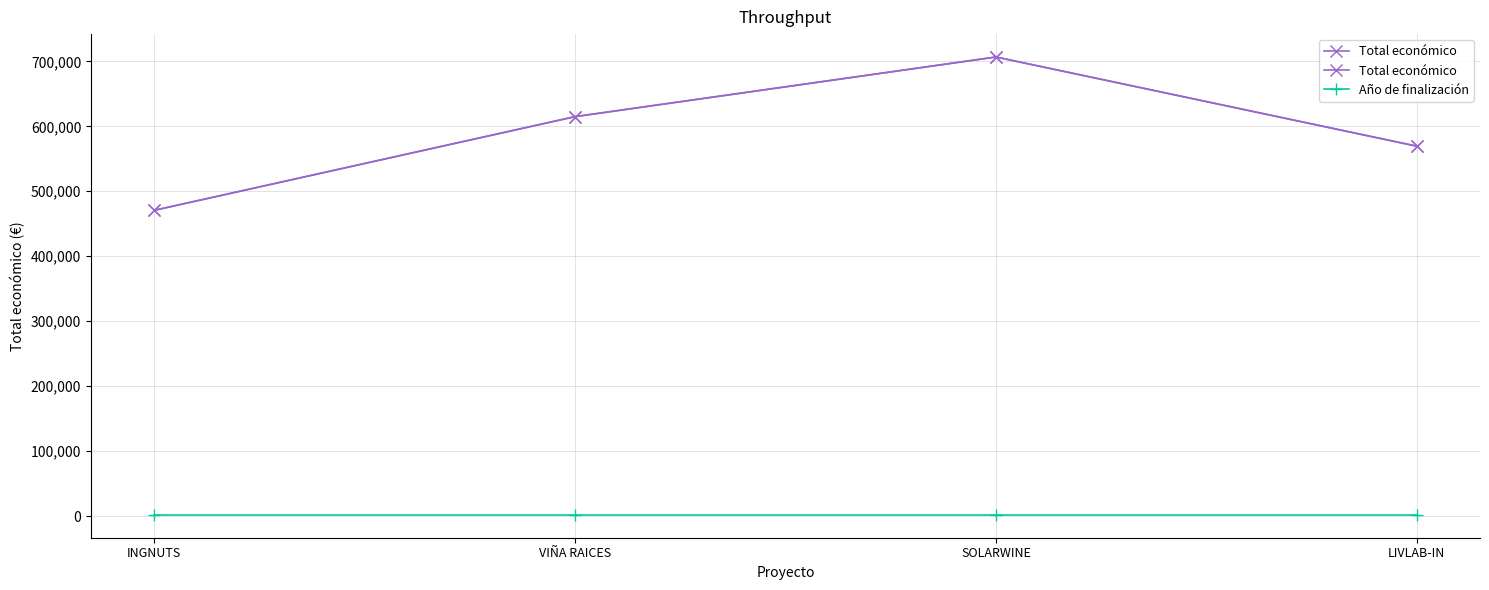

Which series has the largest range (max minus min)?

Total económico